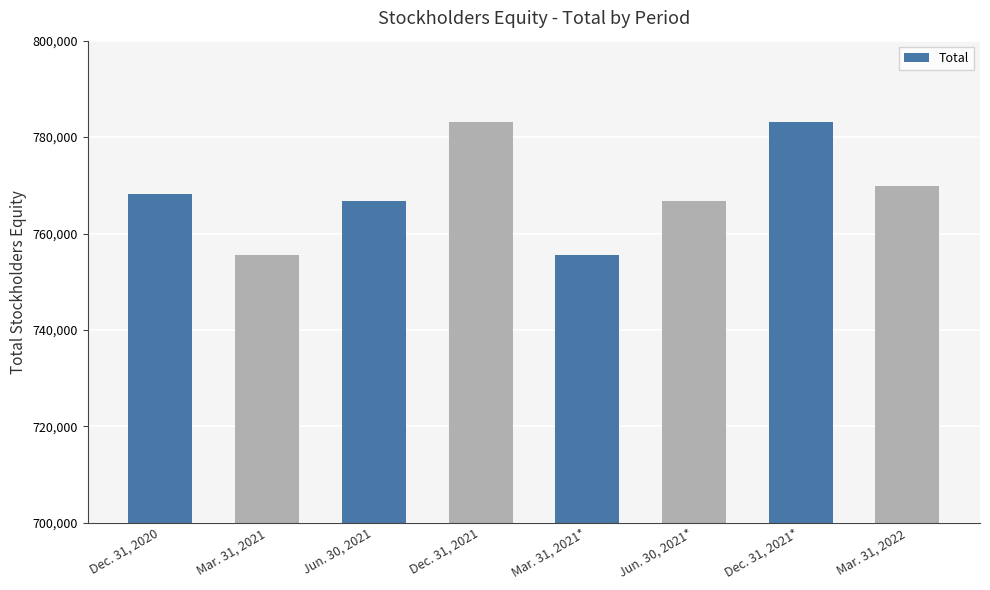

How many data points are less than 768091?

4